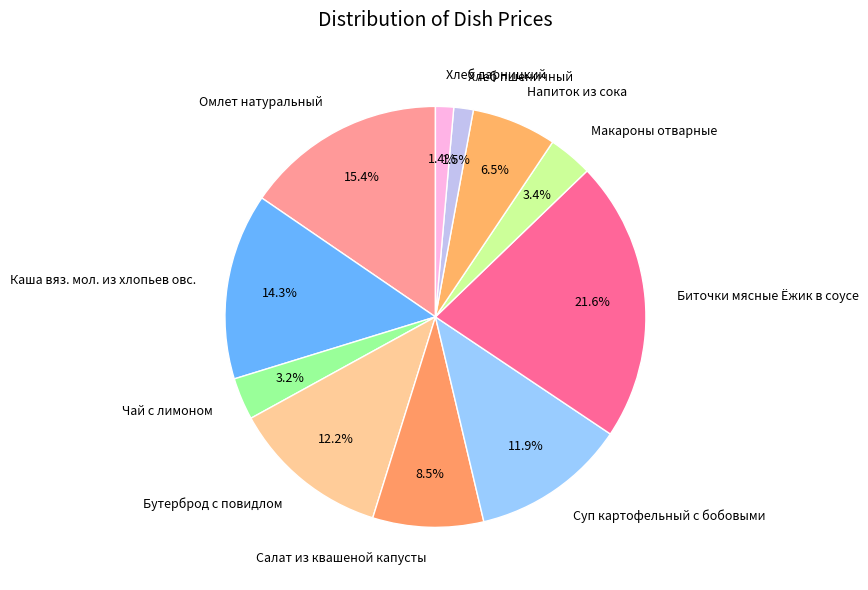

Is it true that Макароны отварные is 3% of the pie?

True